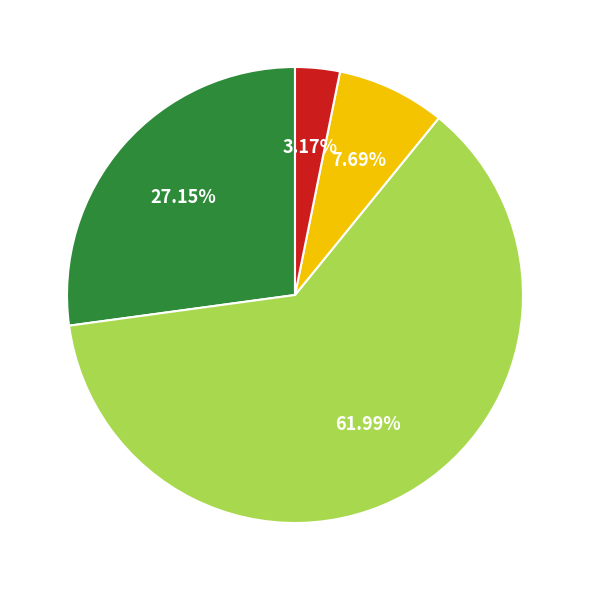

Does any single category account for the majority?

Yes